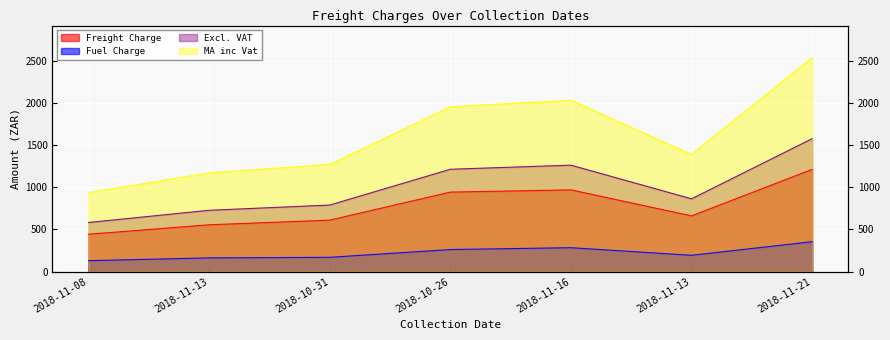

What is the minimum value for Excl. VAT?

582.0